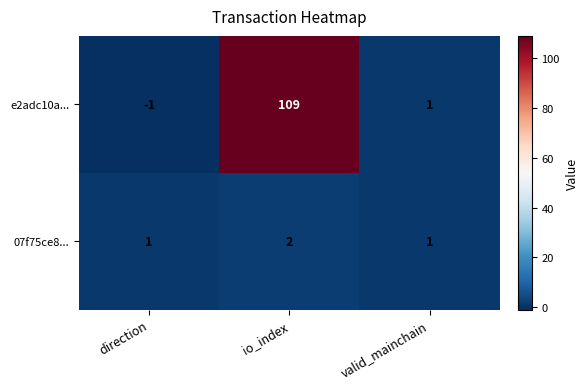

Reading left to right, what are all the values shown in this chart?

e2adc10a...: direction=-1	io_index=109	valid_mainchain=1
07f75ce8...: direction=1	io_index=2	valid_mainchain=1